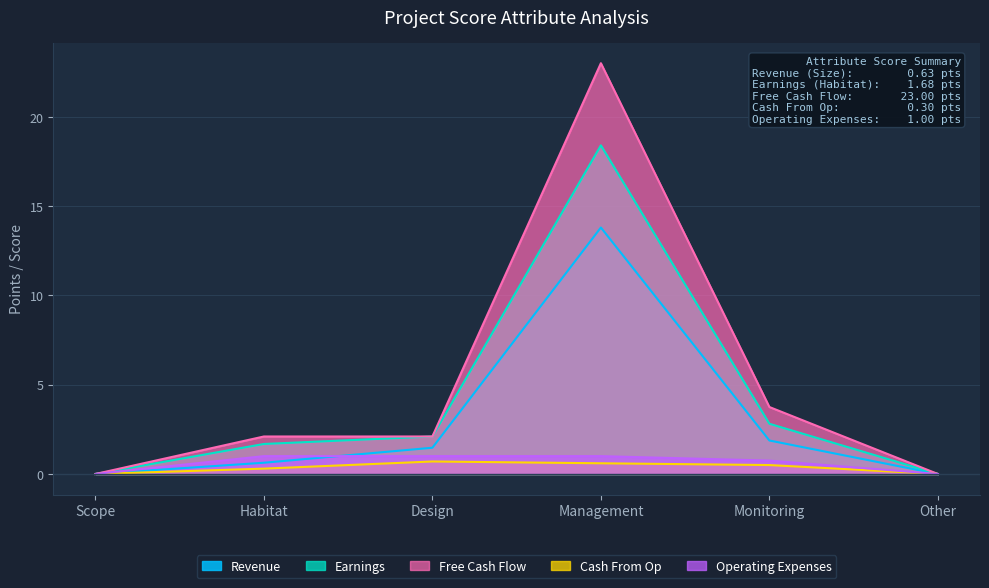

What is the value of the Revenue point at the 5th from the left?

1.9